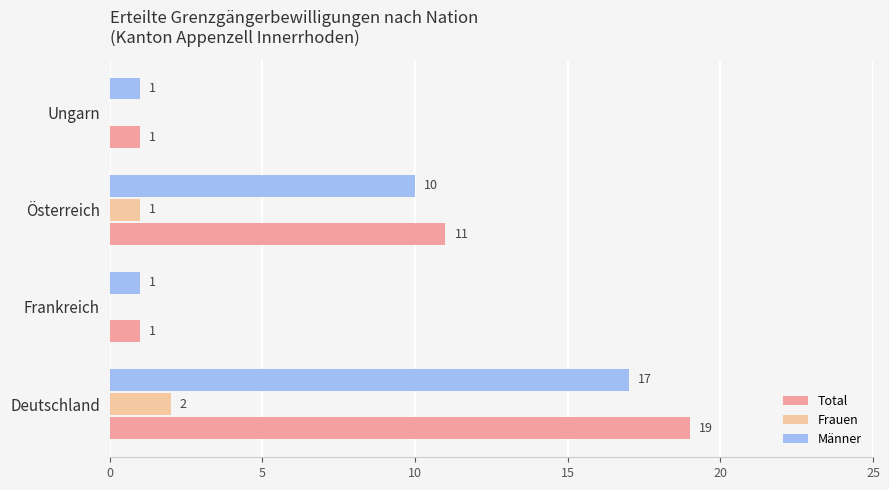

Between Deutschland and Ungarn, which series saw the biggest shift?

Total